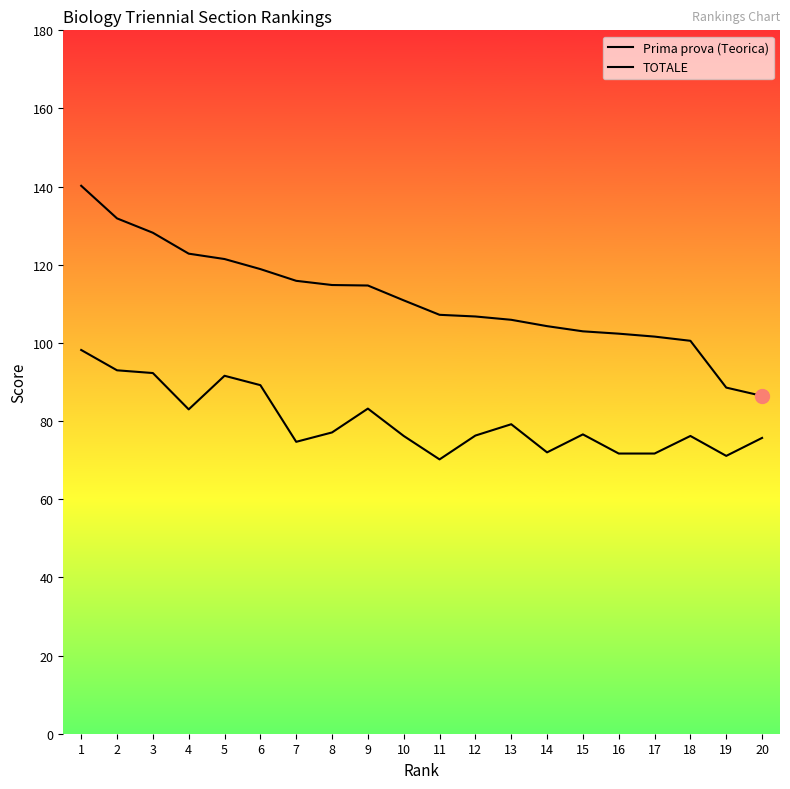

What is the difference between the Prima prova (Teorica) values at 14 and 16?

0.3